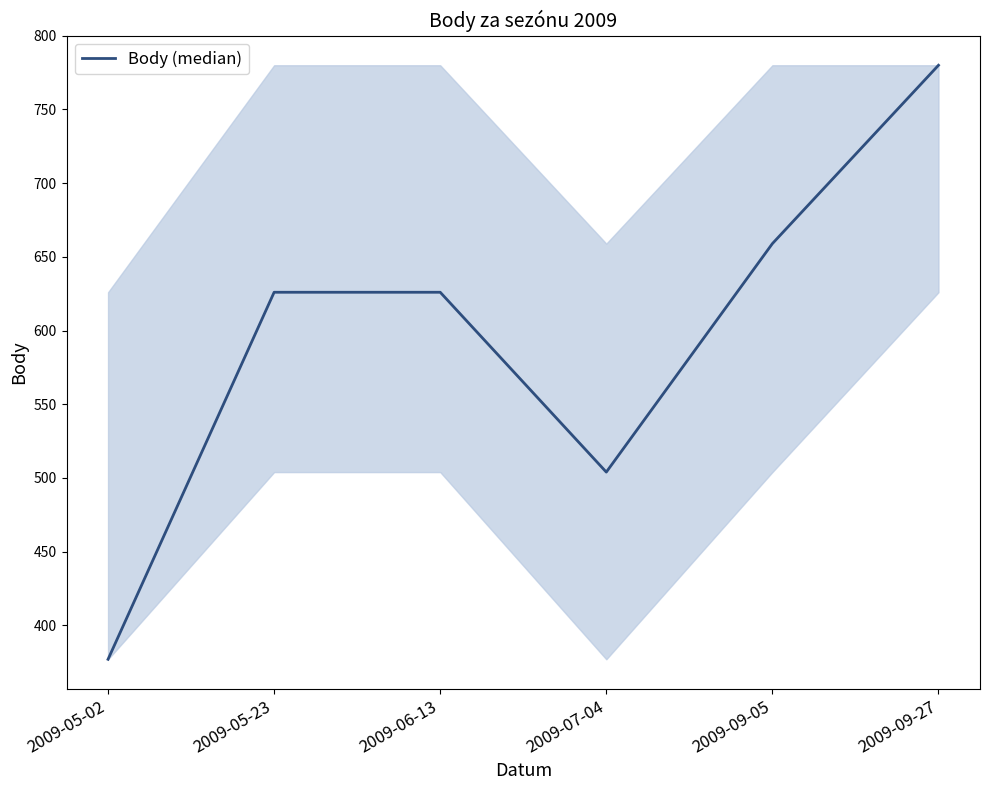

What is the sum of the values at 2009-05-02 and 2009-09-05?

1036